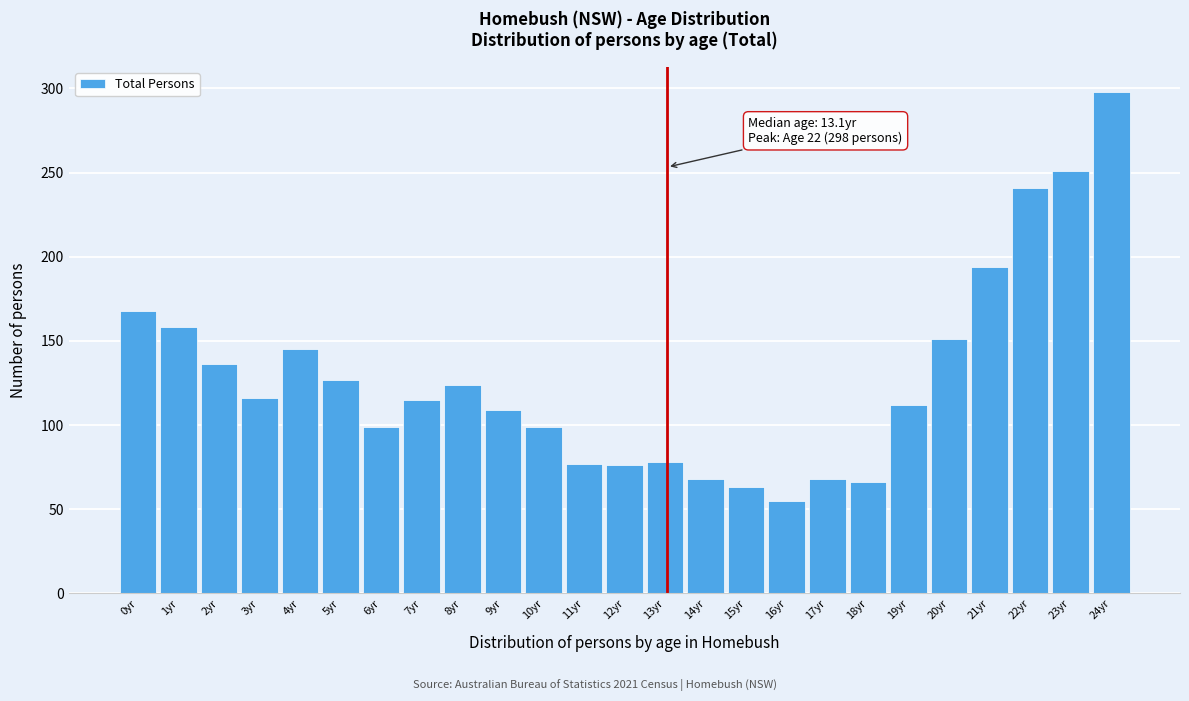

What is the change in value from 12yr to 17yr?

-8